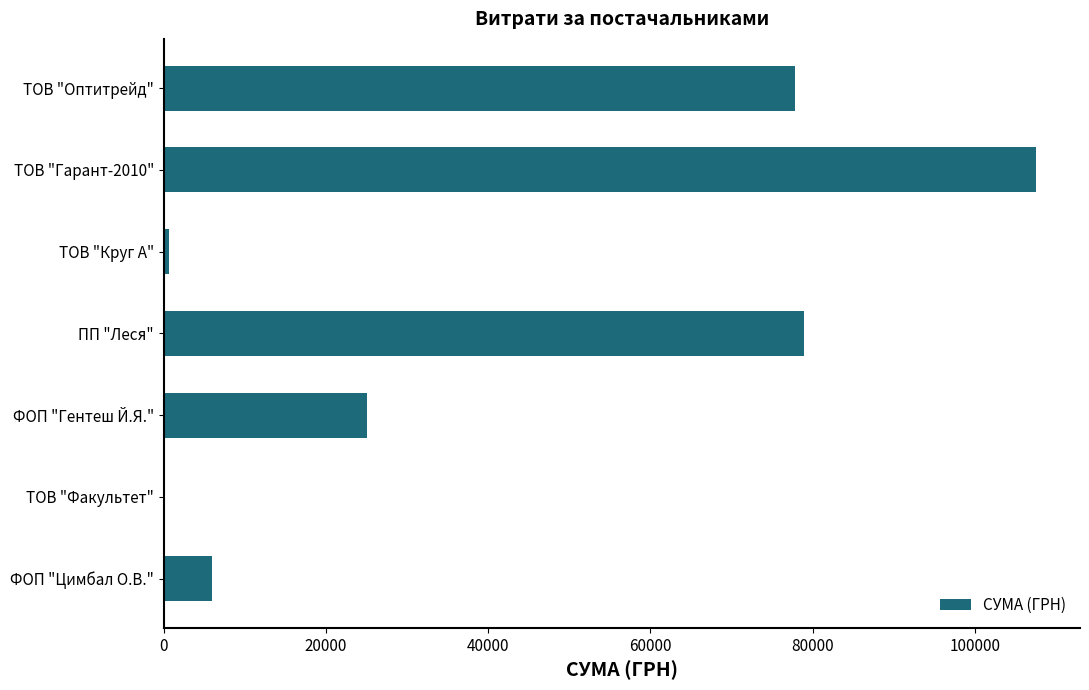

Approximately how many times larger is the value at ПП "Леся" compared to ФОП "Цимбал О.В."?

13.2